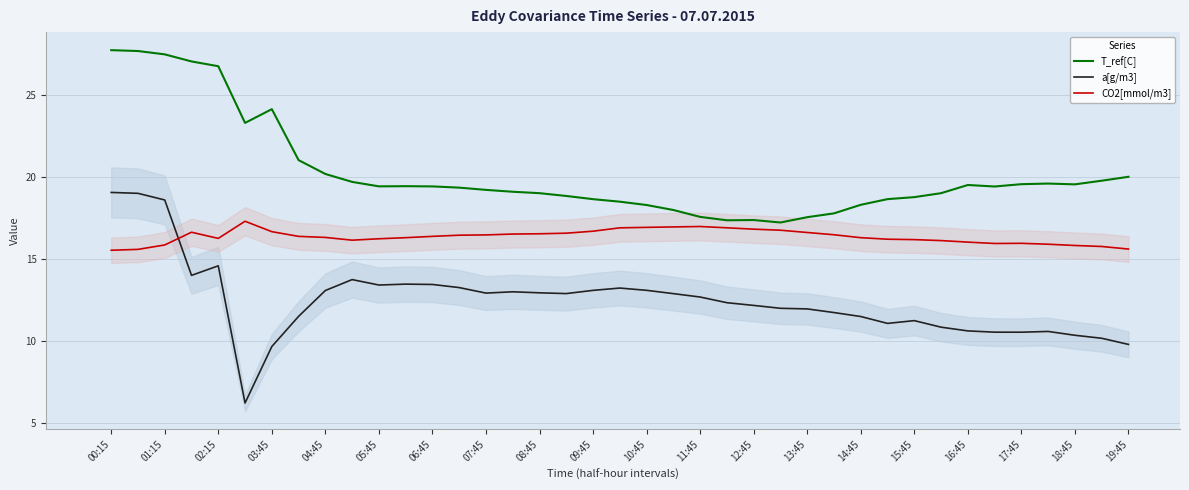

True or false: a[g/m3] has a value of 21.1 at 05:45.

False